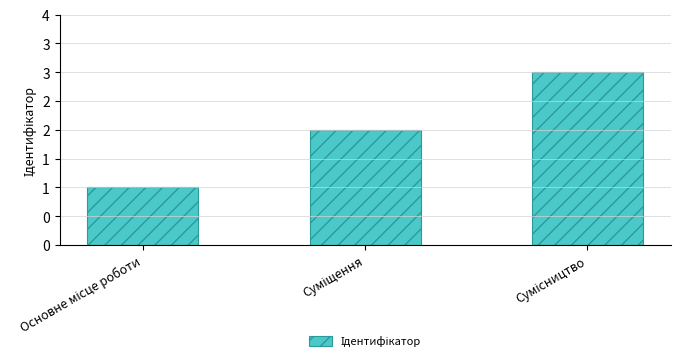

What is the difference between the values at Суміщення and Основне місце роботи?

1